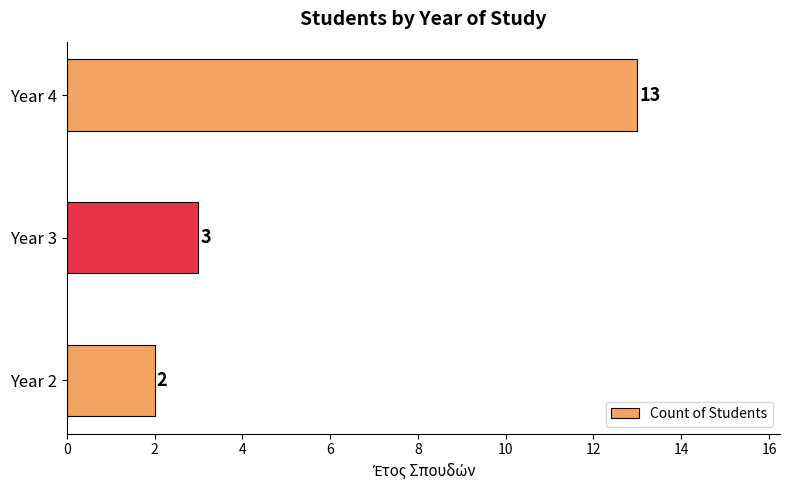

List the labels in order of value, smallest first.

Year 2, Year 3, Year 4